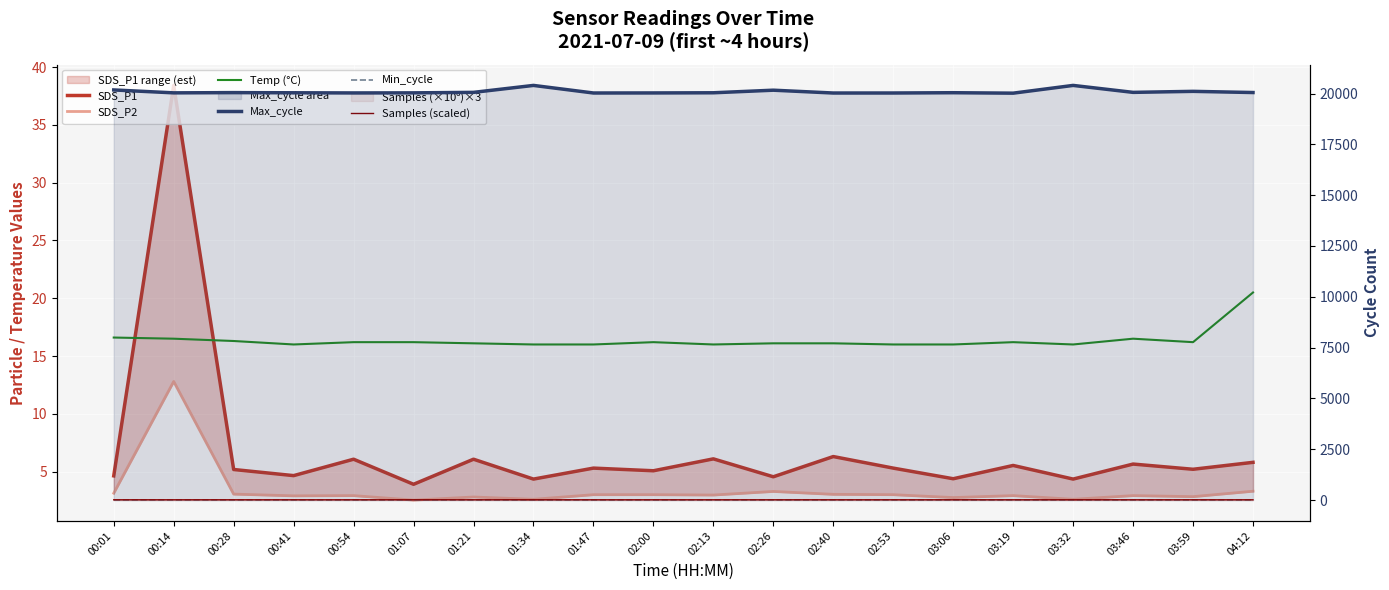

What is the label of the 8th point from the right?

02:40